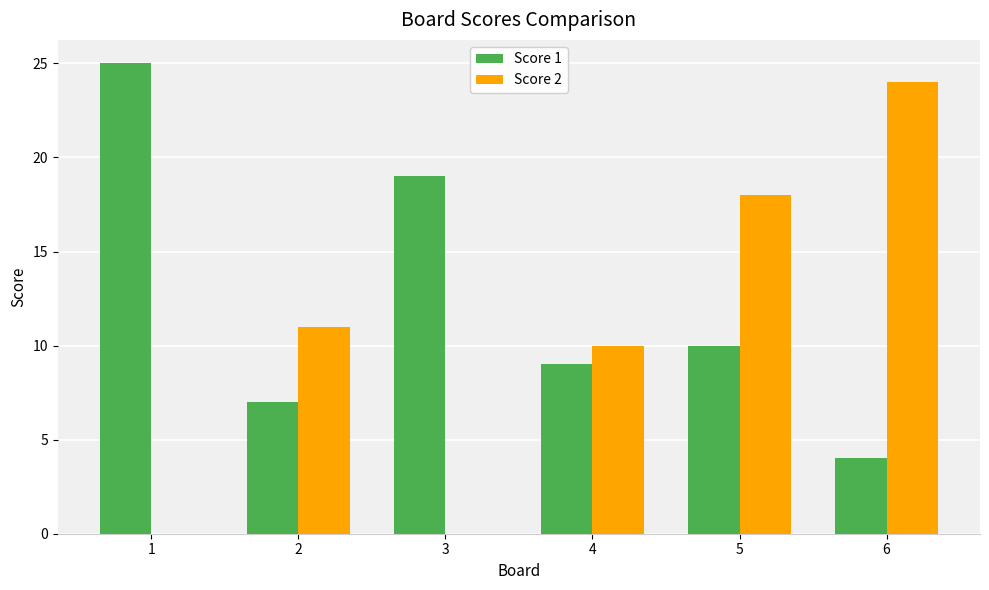

What is the spread (max minus min) of values at 6?

20